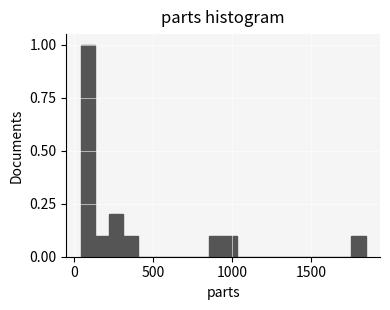

Around what value on the x-axis is the tallest bar? Give the approximate position of its centre, as read against the axis.

100